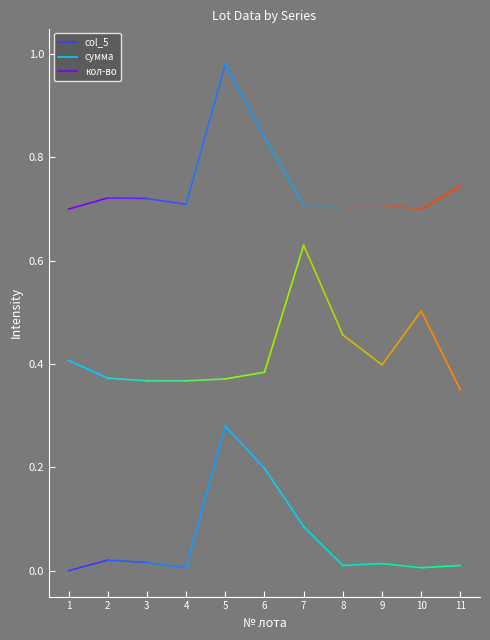

At 2, list the series in order from largest to smallest.

кол-во, сумма, col_5